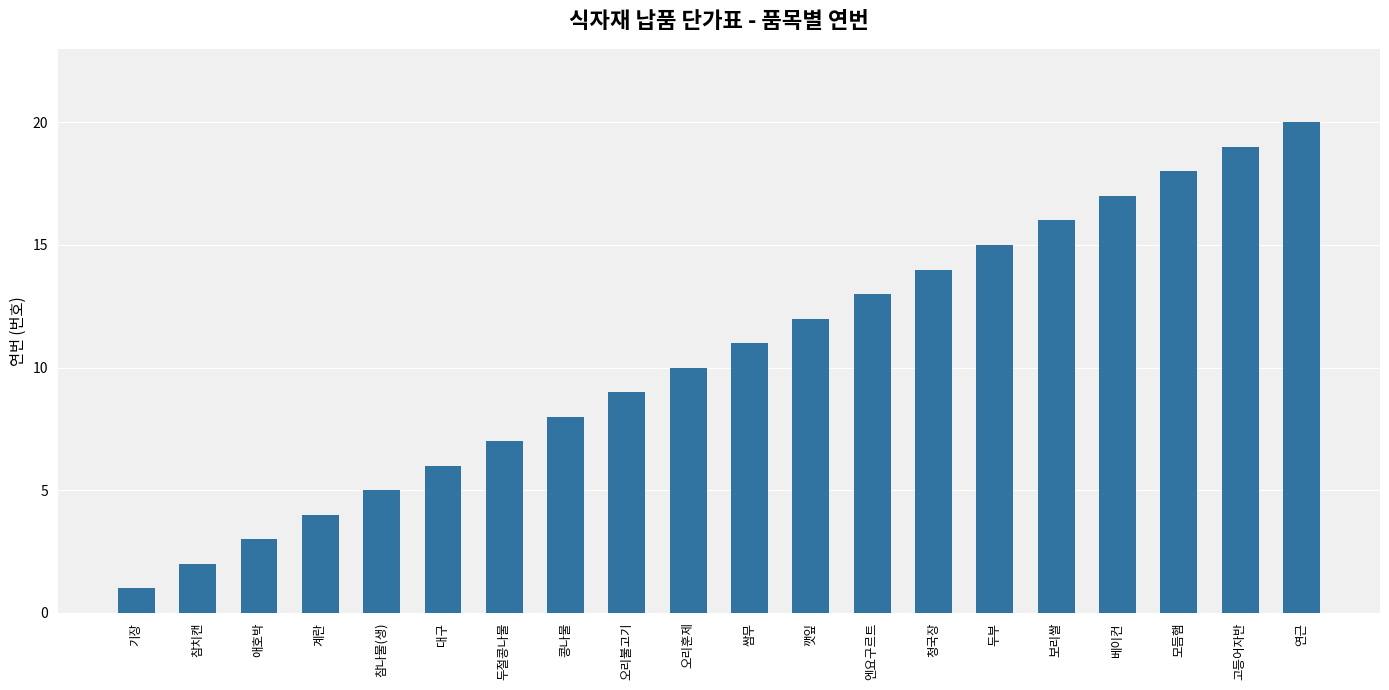

What is the change in value from 두절콩나물 to 청국장?

+7